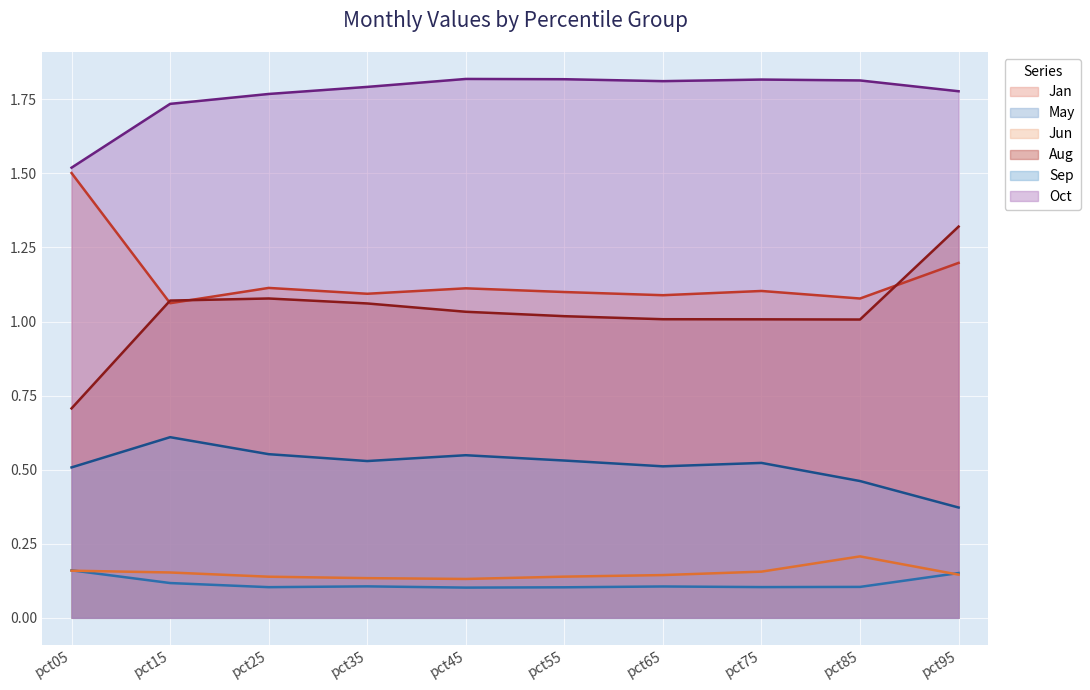

What is the smallest value displayed?

0.1